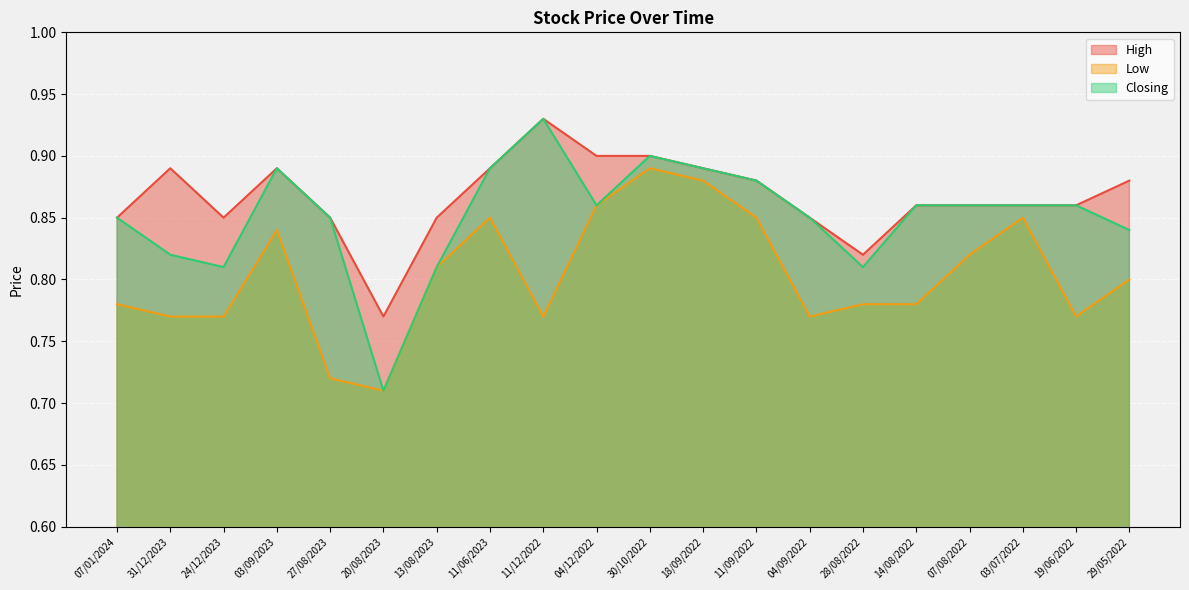

How many interior local peaks does the Closing series have?

3